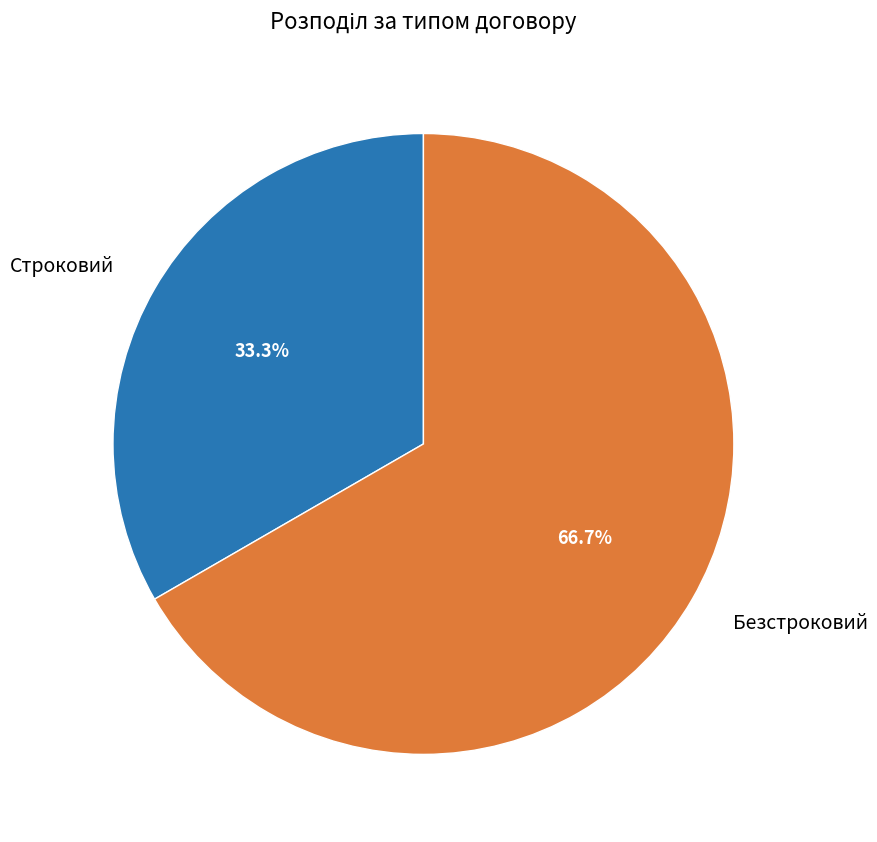

What is the smallest slice in the pie chart?

Строковий